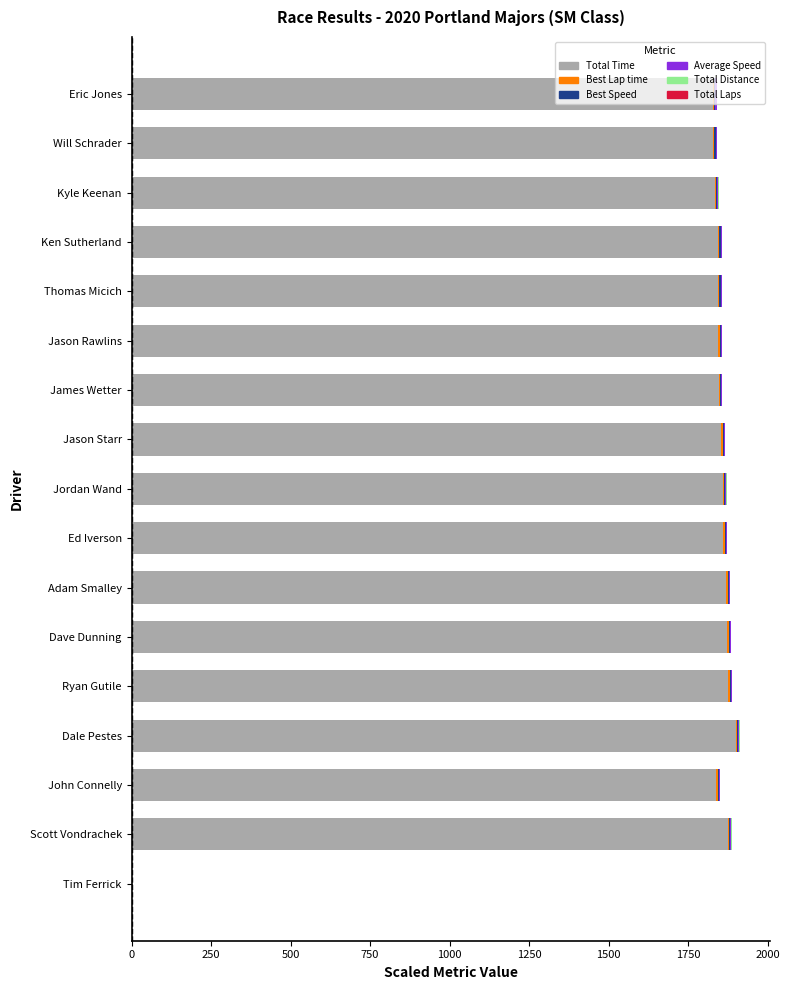

How many distinct data groups are displayed?

6